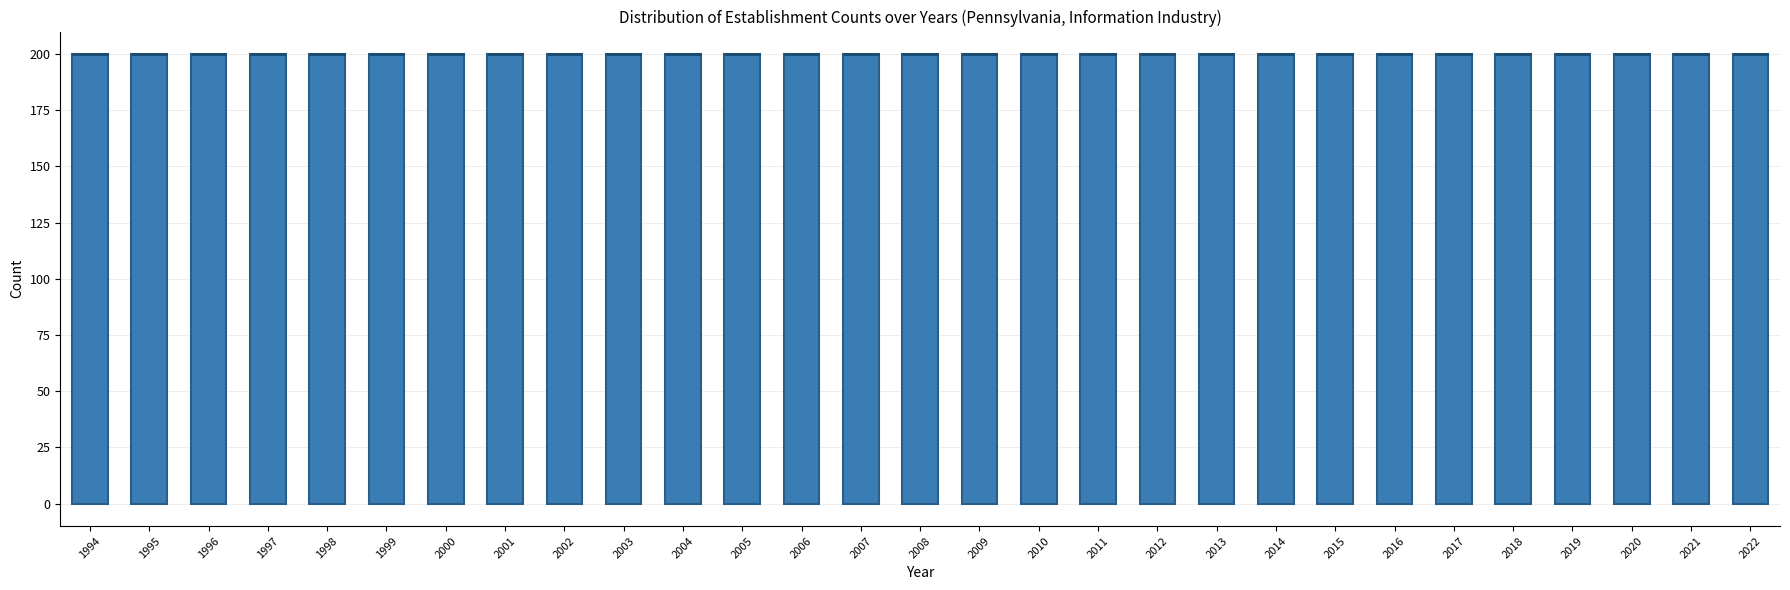

Reading left to right, transcribe this box plot: for each box, give where its median line is, the range the box spans, and where its two whiskers end, as read against the y-axis. The values are not printed on the chart, so give them approximately, as read against the axis.

1994: median 200 (drawn on the box's upper edge), box 0 to 200, whiskers 0 to 200
1995: median 200 (drawn on the box's upper edge), box 0 to 200, whiskers 0 to 200
1996: median 200 (drawn on the box's upper edge), box 0 to 200, whiskers 0 to 200
1997: median 200 (drawn on the box's upper edge), box 0 to 200, whiskers 0 to 200
1998: median 200 (drawn on the box's upper edge), box 0 to 200, whiskers 0 to 200
1999: median 200 (drawn on the box's upper edge), box 0 to 200, whiskers 0 to 200
2000: median 200 (drawn on the box's upper edge), box 0 to 200, whiskers 0 to 200
2001: median 200 (drawn on the box's upper edge), box 0 to 200, whiskers 0 to 200
2002: median 200 (drawn on the box's upper edge), box 0 to 200, whiskers 0 to 200
2003: median 200 (drawn on the box's upper edge), box 0 to 200, whiskers 0 to 200
2004: median 200 (drawn on the box's upper edge), box 0 to 200, whiskers 0 to 200
2005: median 200 (drawn on the box's upper edge), box 0 to 200, whiskers 0 to 200
2006: median 200 (drawn on the box's upper edge), box 0 to 200, whiskers 0 to 200
2007: median 200 (drawn on the box's upper edge), box 0 to 200, whiskers 0 to 200
2008: median 200 (drawn on the box's upper edge), box 0 to 200, whiskers 0 to 200
2009: median 200 (drawn on the box's upper edge), box 0 to 200, whiskers 0 to 200
2010: median 200 (drawn on the box's upper edge), box 0 to 200, whiskers 0 to 200
2011: median 200 (drawn on the box's upper edge), box 0 to 200, whiskers 0 to 200
2012: median 200 (drawn on the box's upper edge), box 0 to 200, whiskers 0 to 200
2013: median 200 (drawn on the box's upper edge), box 0 to 200, whiskers 0 to 200
2014: median 200 (drawn on the box's upper edge), box 0 to 200, whiskers 0 to 200
2015: median 200 (drawn on the box's upper edge), box 0 to 200, whiskers 0 to 200
2016: median 200 (drawn on the box's upper edge), box 0 to 200, whiskers 0 to 200
2017: median 200 (drawn on the box's upper edge), box 0 to 200, whiskers 0 to 200
2018: median 200 (drawn on the box's upper edge), box 0 to 200, whiskers 0 to 200
2019: median 200 (drawn on the box's upper edge), box 0 to 200, whiskers 0 to 200
2020: median 200 (drawn on the box's upper edge), box 0 to 200, whiskers 0 to 200
2021: median 200 (drawn on the box's upper edge), box 0 to 200, whiskers 0 to 200
2022: median 200 (drawn on the box's upper edge), box 0 to 200, whiskers 0 to 200